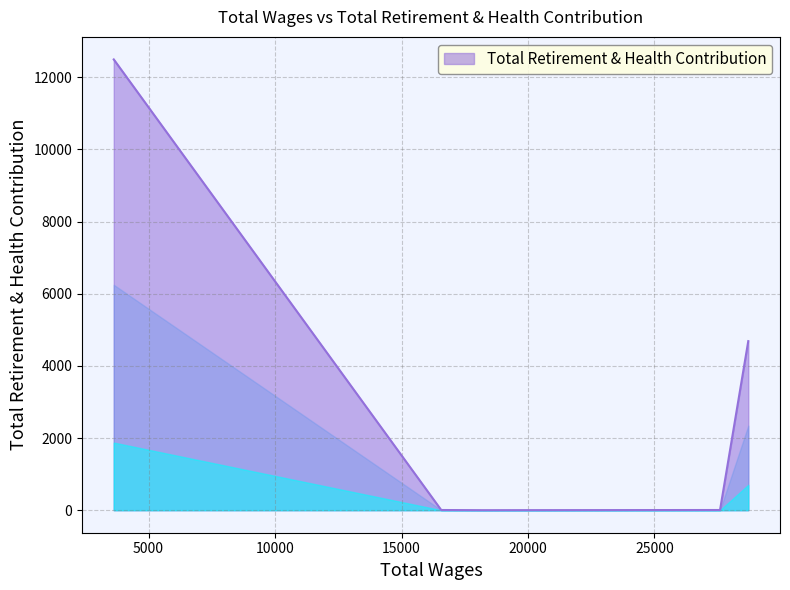

How many series are shown in this chart?

1